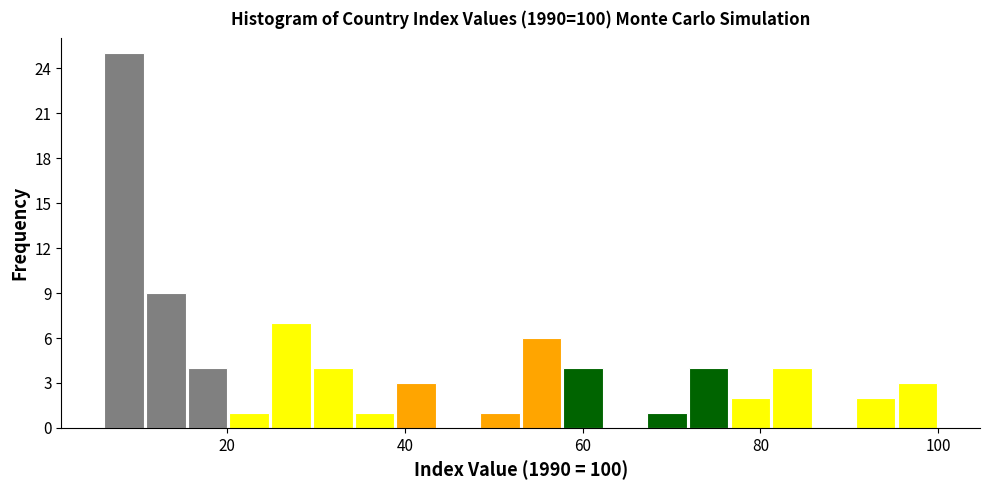

Around what value on the x-axis is the tallest bar? Give the approximate position of its centre, as read against the axis.

8